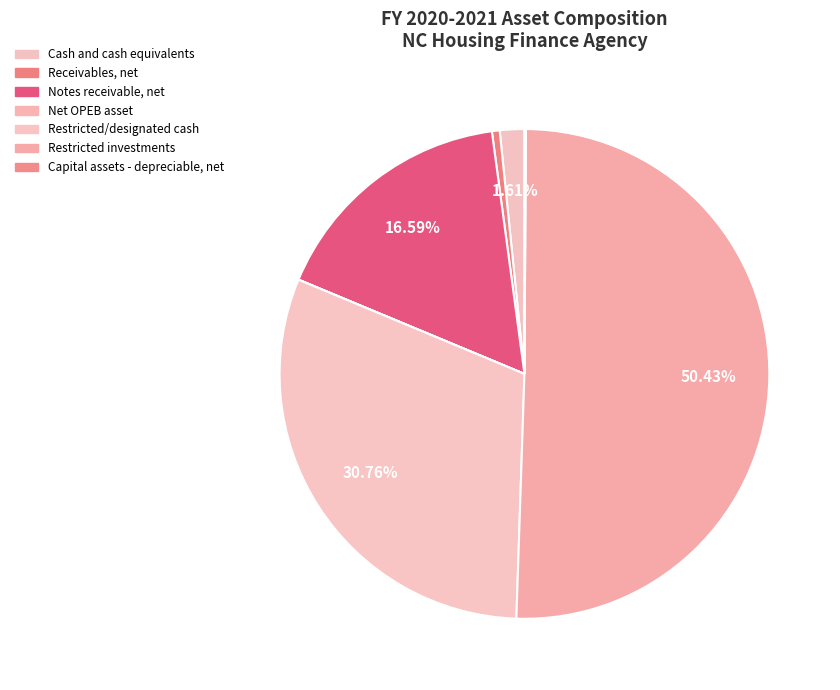

Count the number of slices in the pie.

7